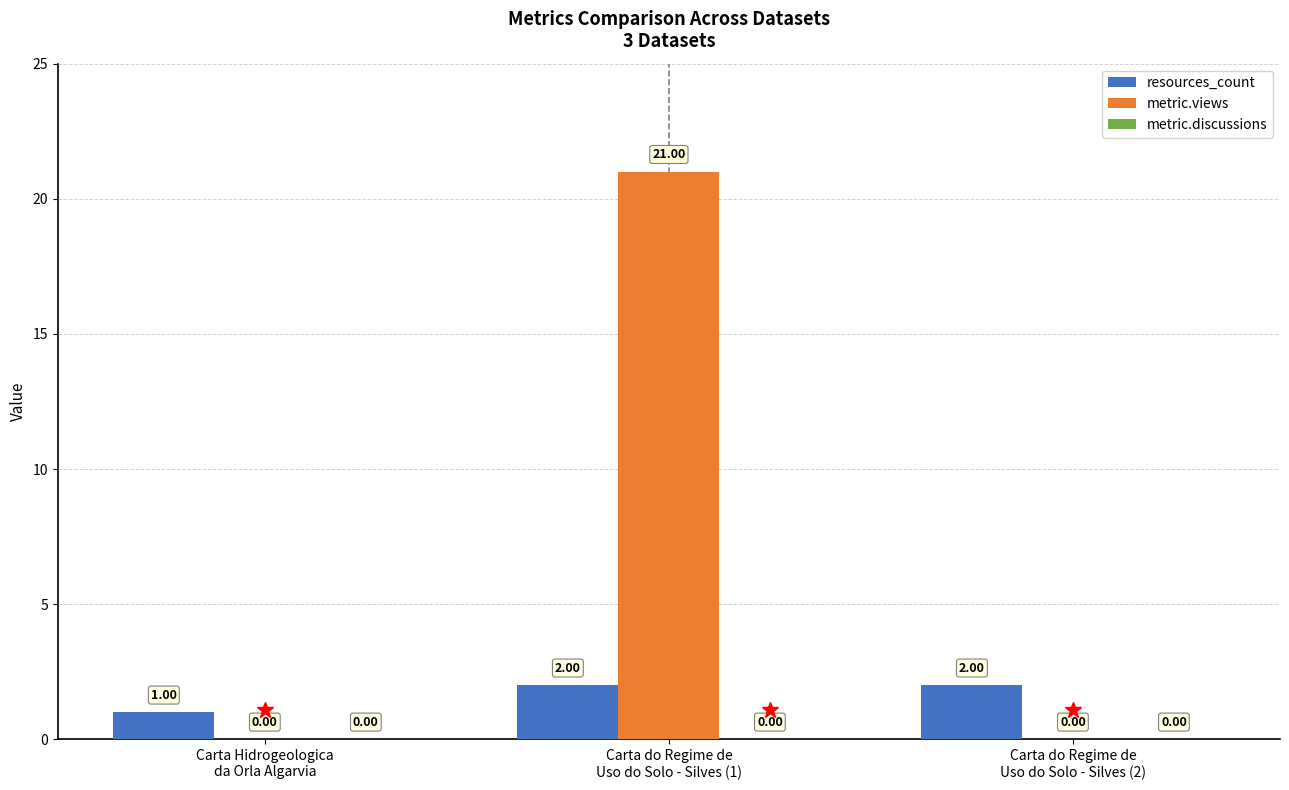

The value of resources_count at Carta do Regime de
Uso do Solo - Silves (2) is 2. True or false?

True